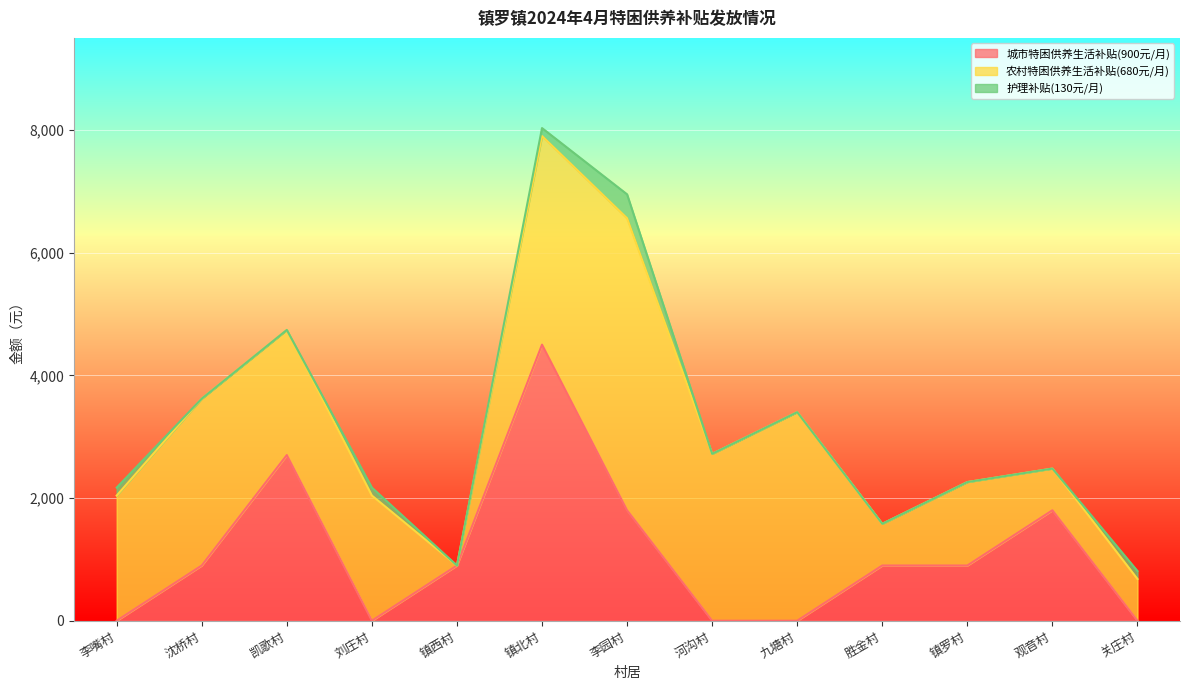

After their last crossing, which series has the higher values: 农村特困供养生活补贴(680元/月) or 城市特困供养生活补贴(900元/月)?

农村特困供养生活补贴(680元/月)